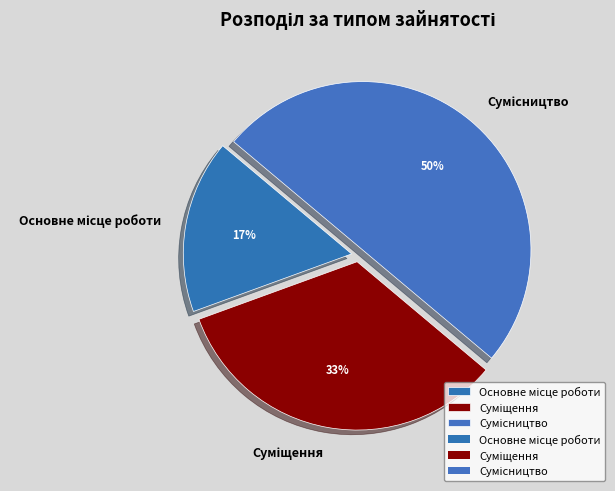

To the nearest percent, what is the average slice percentage?

33%